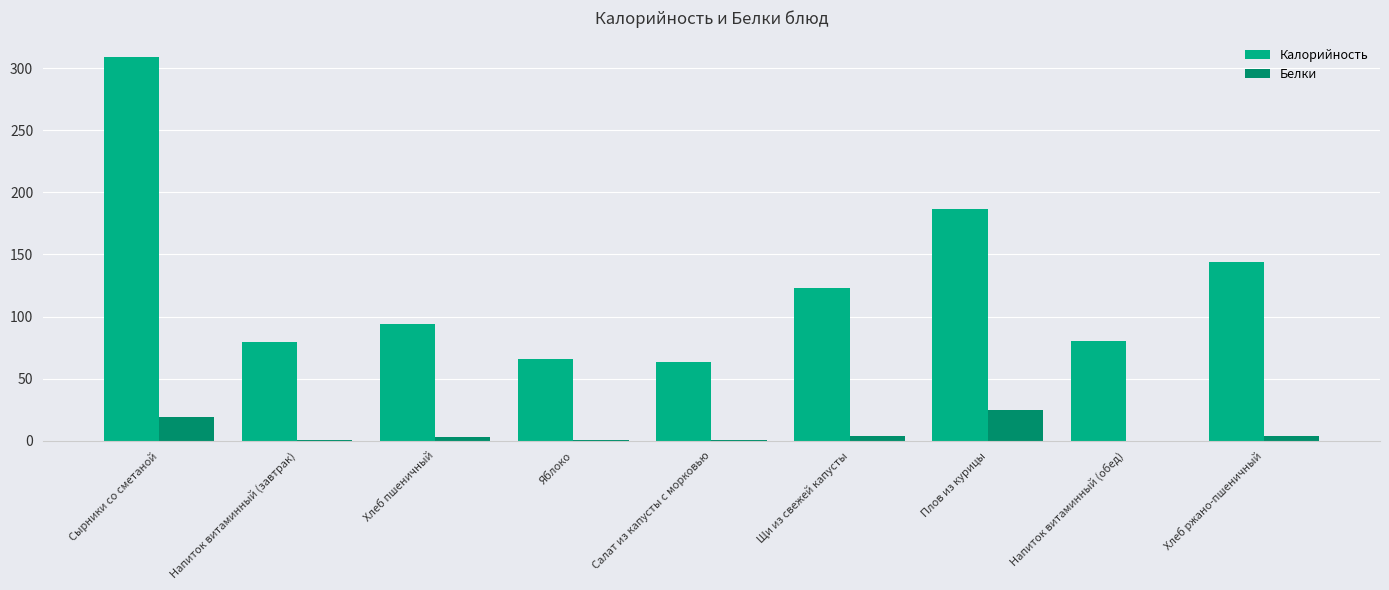

The Калорийность series shows 24.0 at Яблоко. True or false?

False